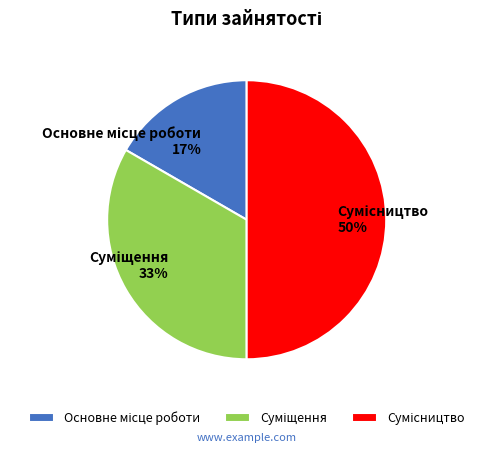

To the nearest percent, what is the average slice percentage?

33%